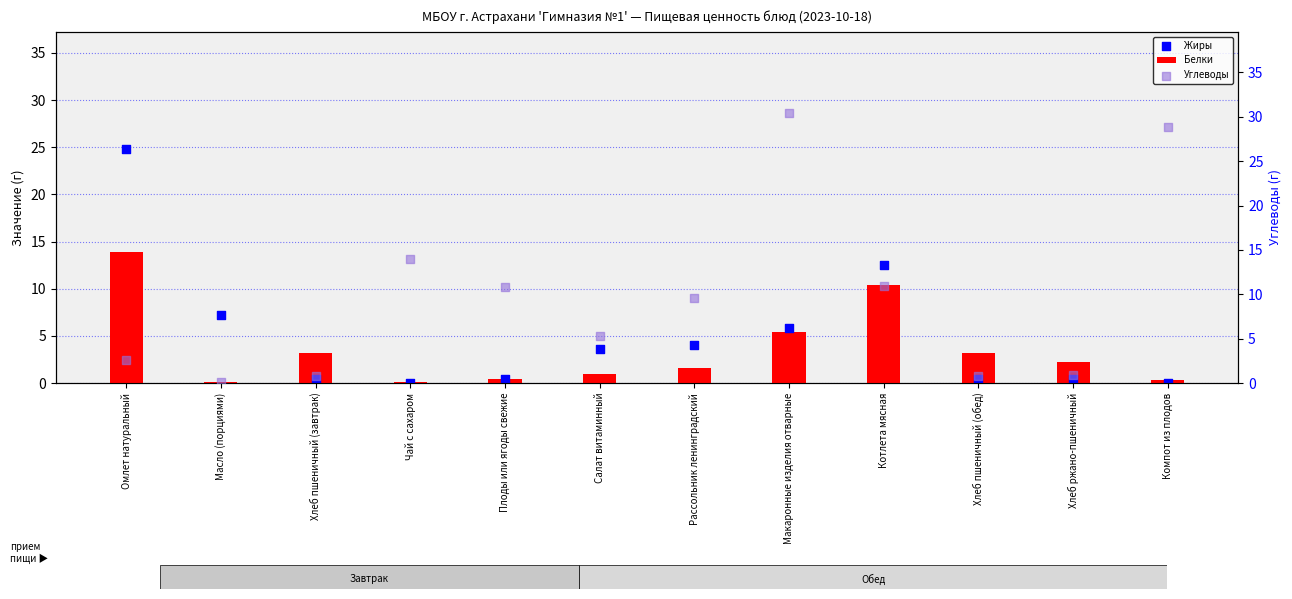

Which series contains the highest Y value?

Углеводы